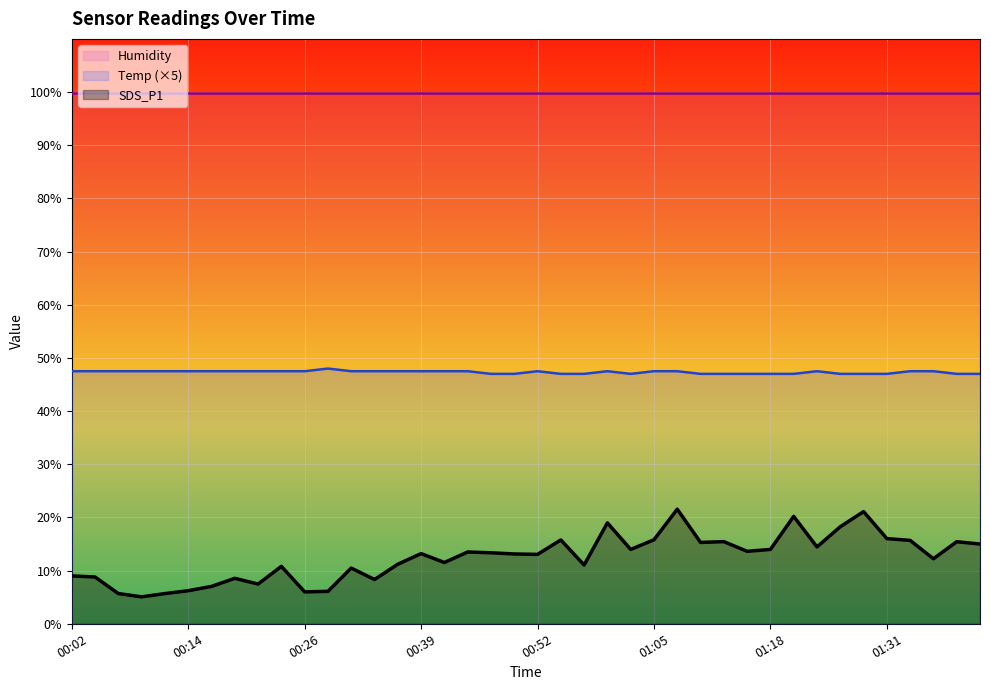

How many data points in SDS_P1 are less than 13?

18